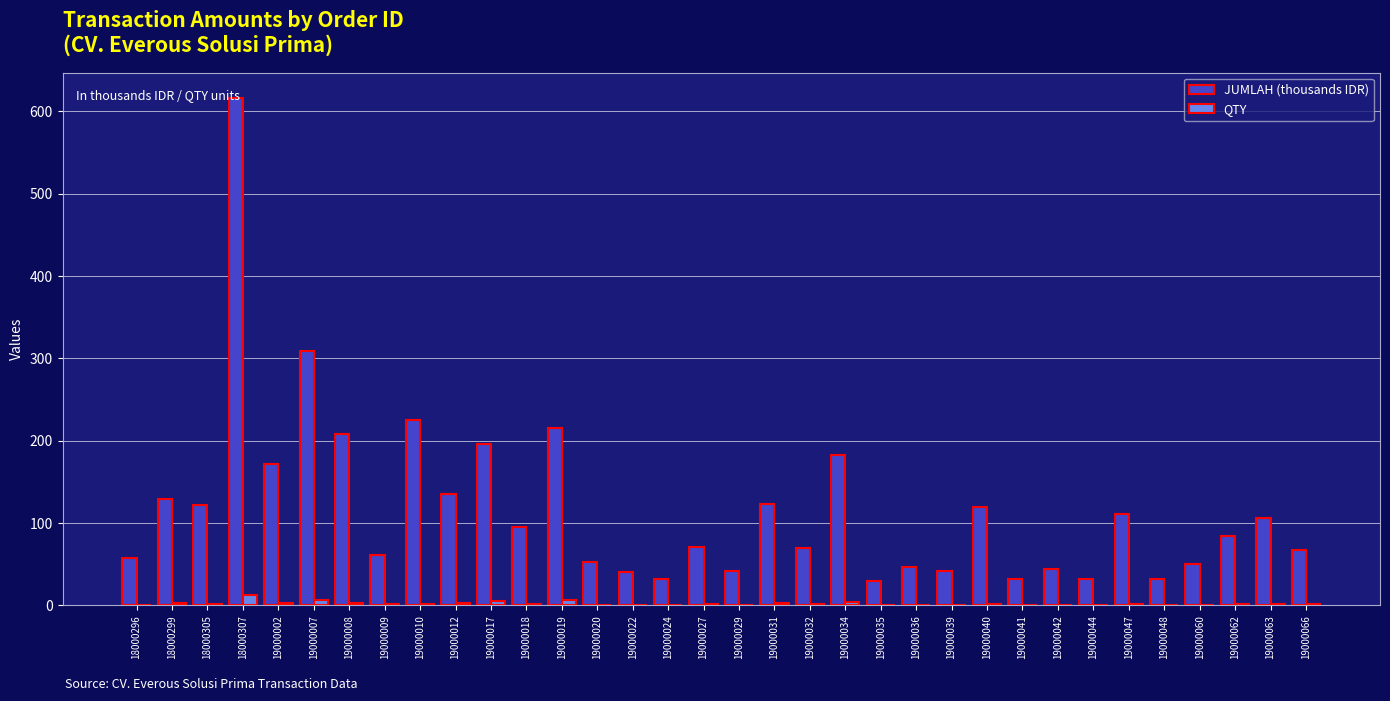

Which series changed the most between 19000018 and 19000048?

JUMLAH (thousands IDR)